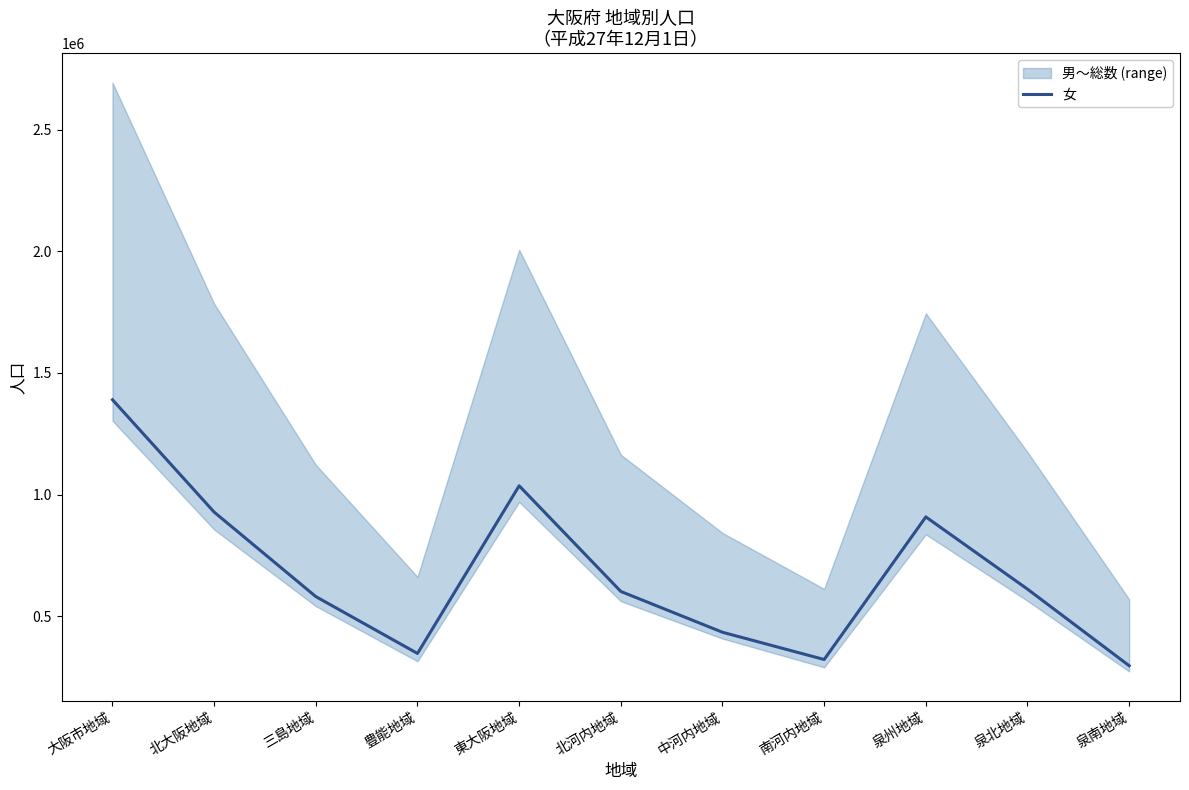

How many lines are shown in the chart?

1